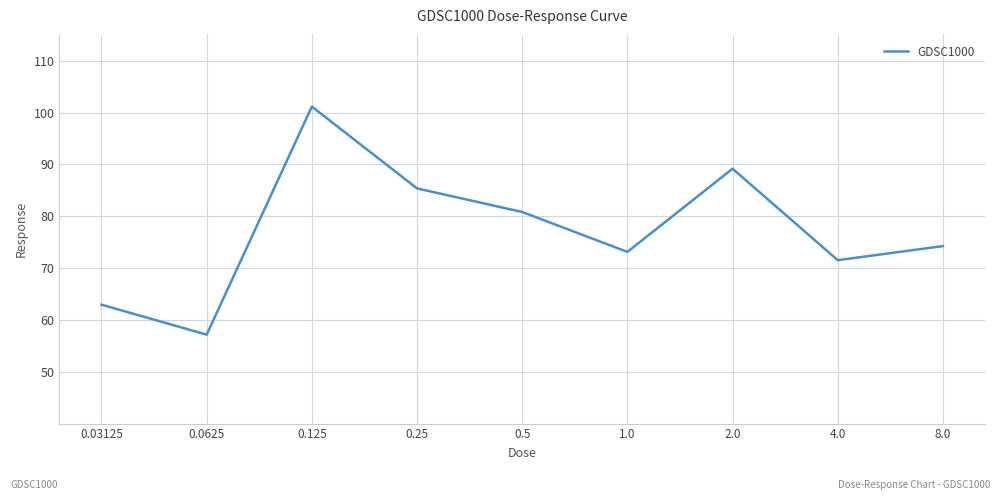

What is the smallest value displayed?

57.2